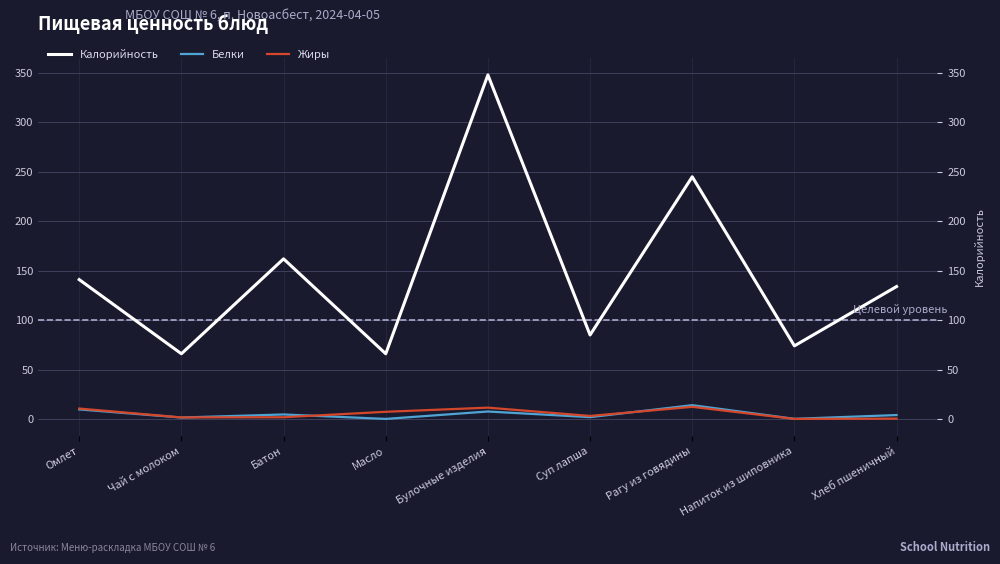

Count the number of categories in the chart.

9